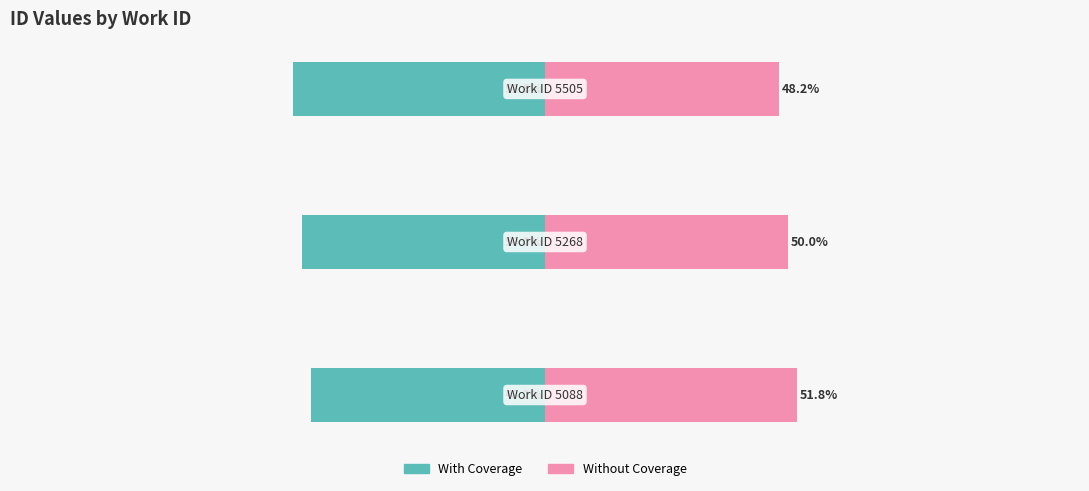

How many data points in Without Coverage are above 50?

1